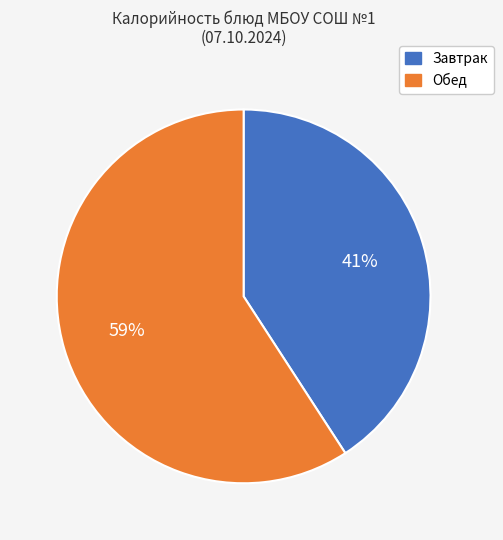

Is there a majority slice in this chart?

Yes